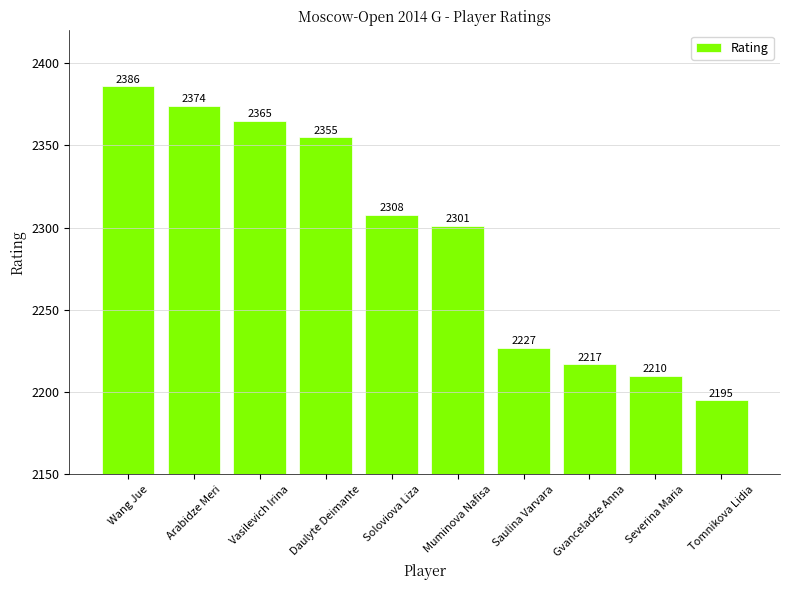

What is the change in value from Gvanceladze Anna to Tomnikova Lidia?

-22